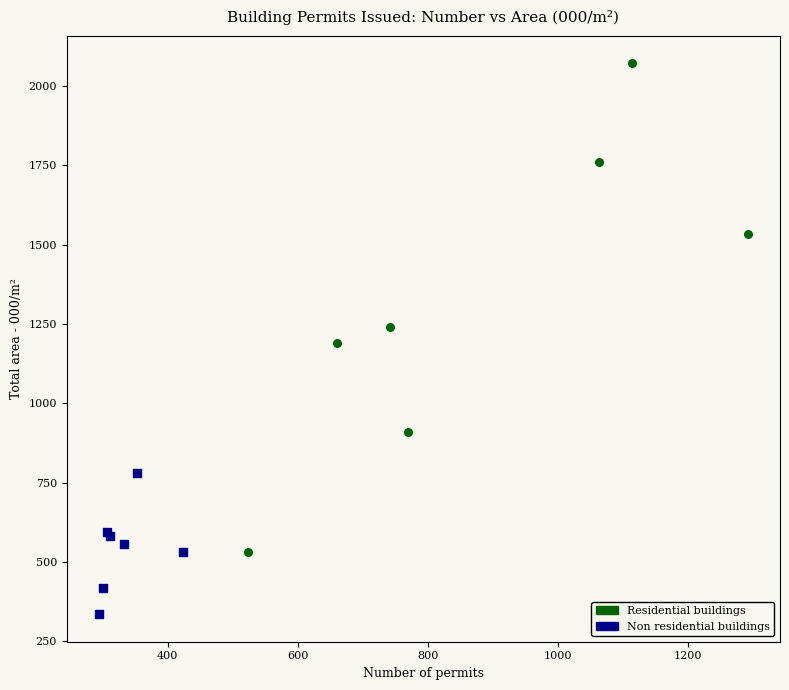

What are all the series names shown in the legend?

Residential buildings, Non residential buildings